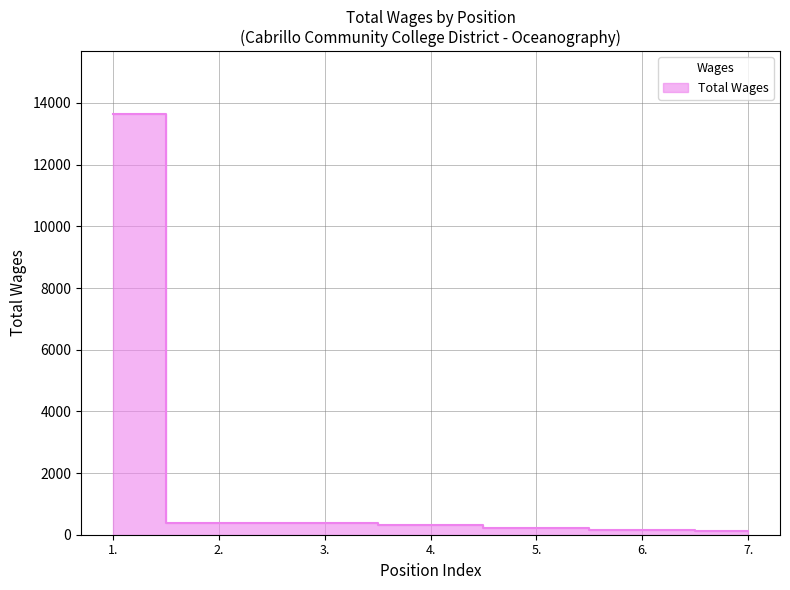

True or false: the data shows 551 at 3..

False